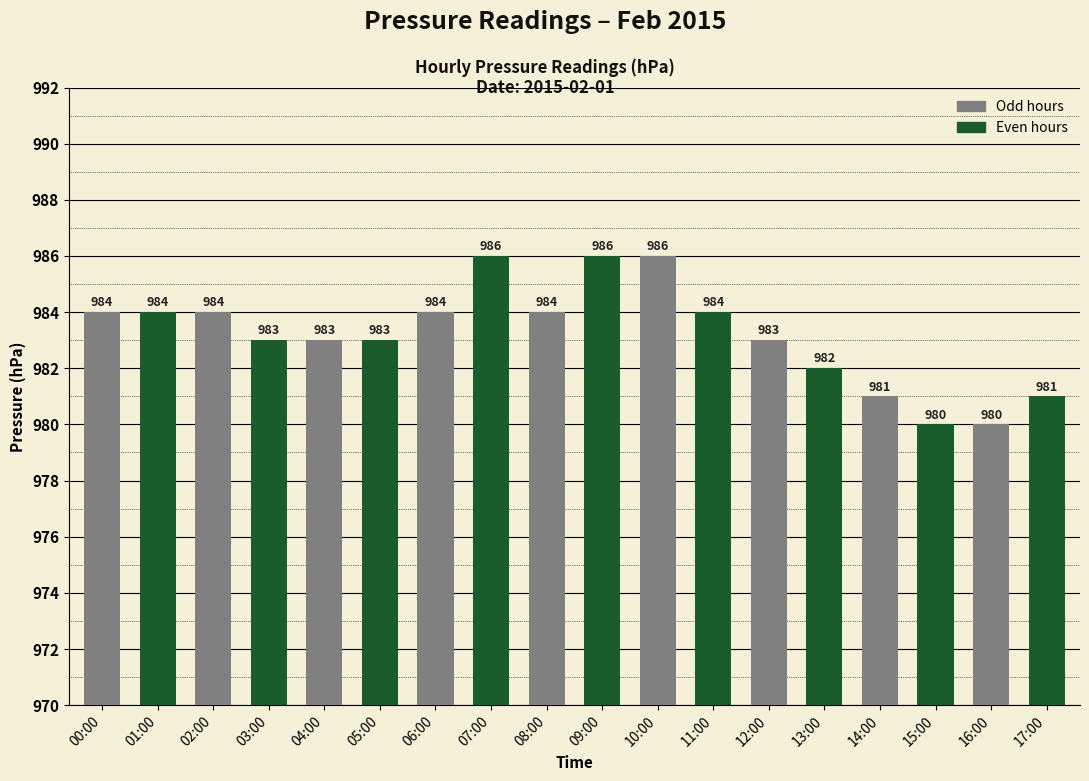

What is the ratio of the value at 16:00 to the value at 10:00?

1.0